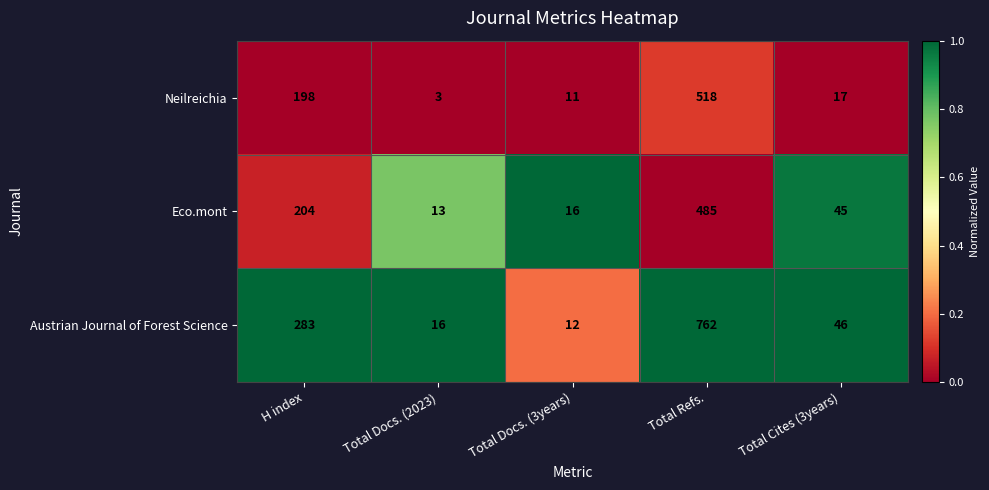

Rank the categories by Neilreichia value from highest to lowest.

Total Refs., H index, Total Cites (3years), Total Docs. (3years), Total Docs. (2023)